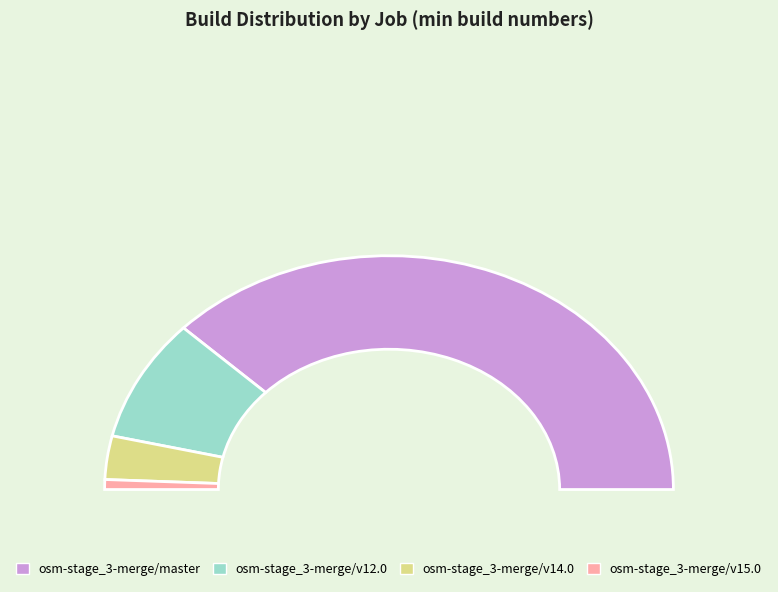

Approximately how many times larger is the value at osm-stage_3-merge/master compared to osm-stage_3-merge/v12.0?

4.5